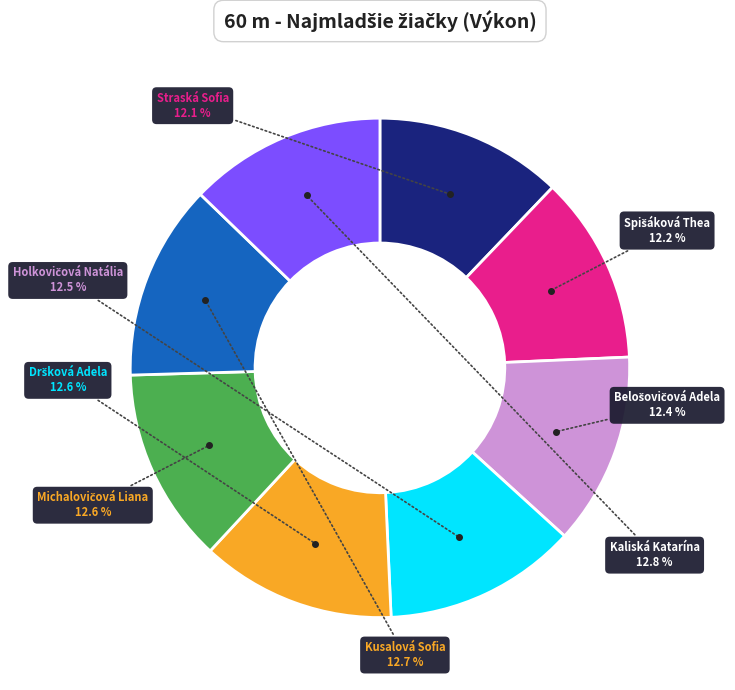

Does any single category account for the majority?

No